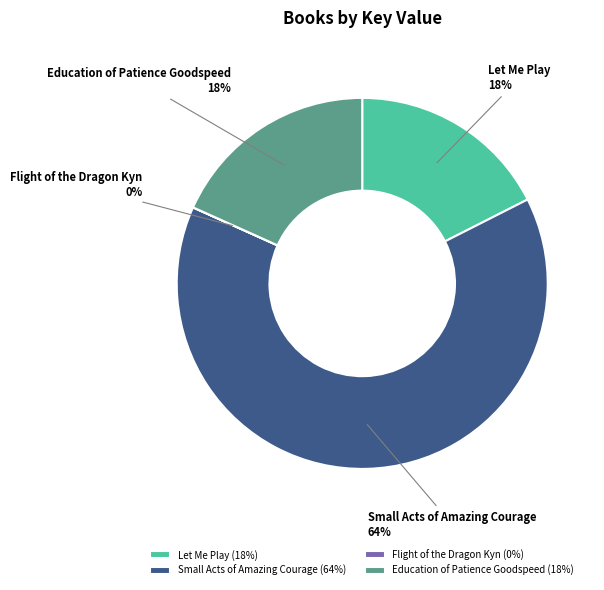

Is Let Me Play the majority of the pie?

No